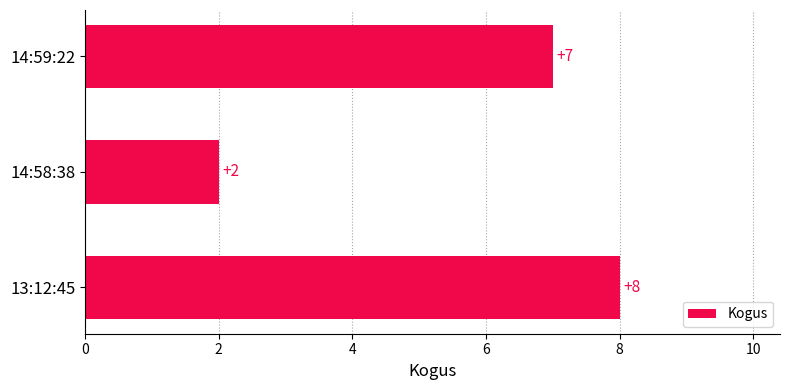

What position from the bottom is 14:59:22?

3